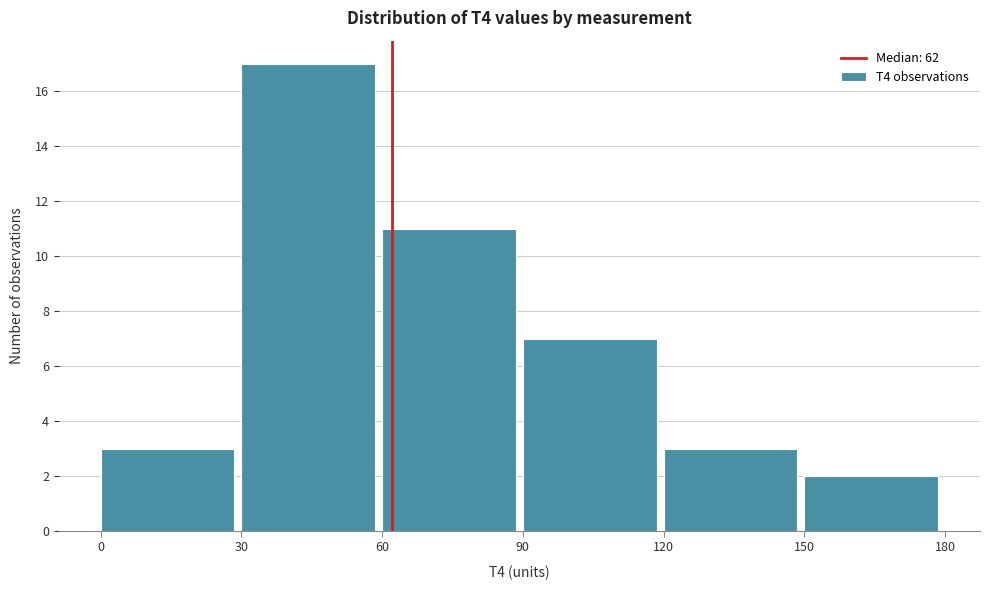

Reading left to right, list every bar in this chart as the range it spans on the x-axis followed by its height. The values are not printed on the chart, so give them approximately, as read against the axis.

0 to 30: 3
30 to 60: 17
60 to 90: 11
90 to 120: 7
120 to 150: 3
150 to 180: 2